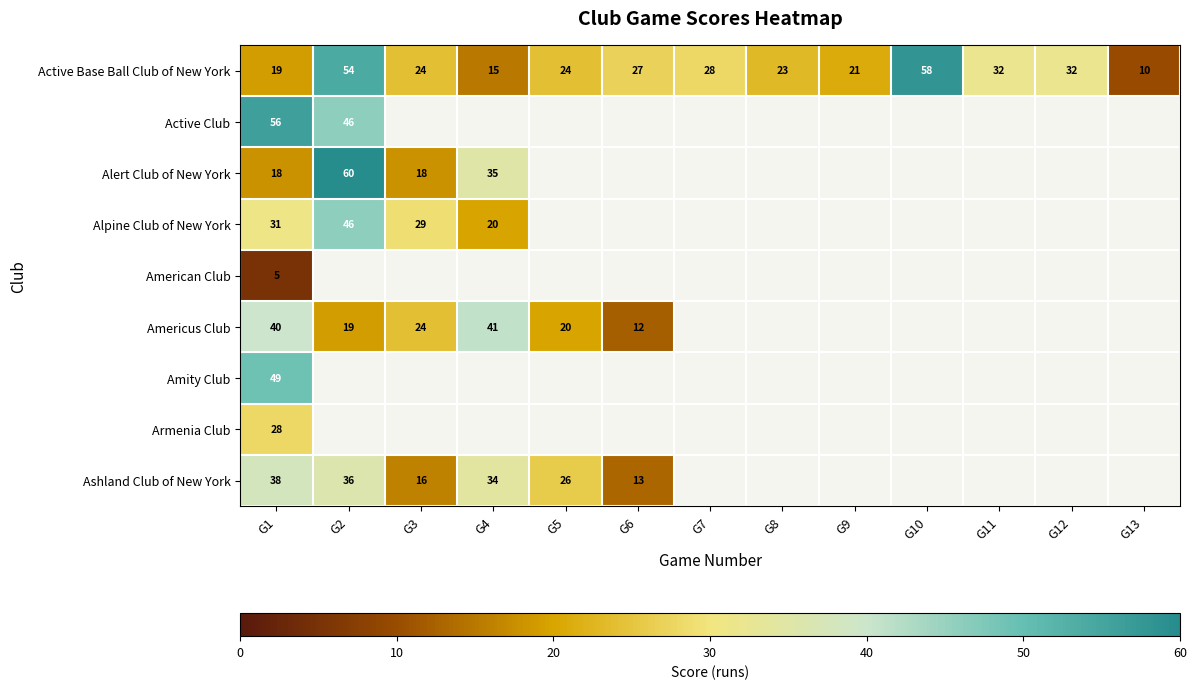

What is the spread (max minus min) of values at G1?

51